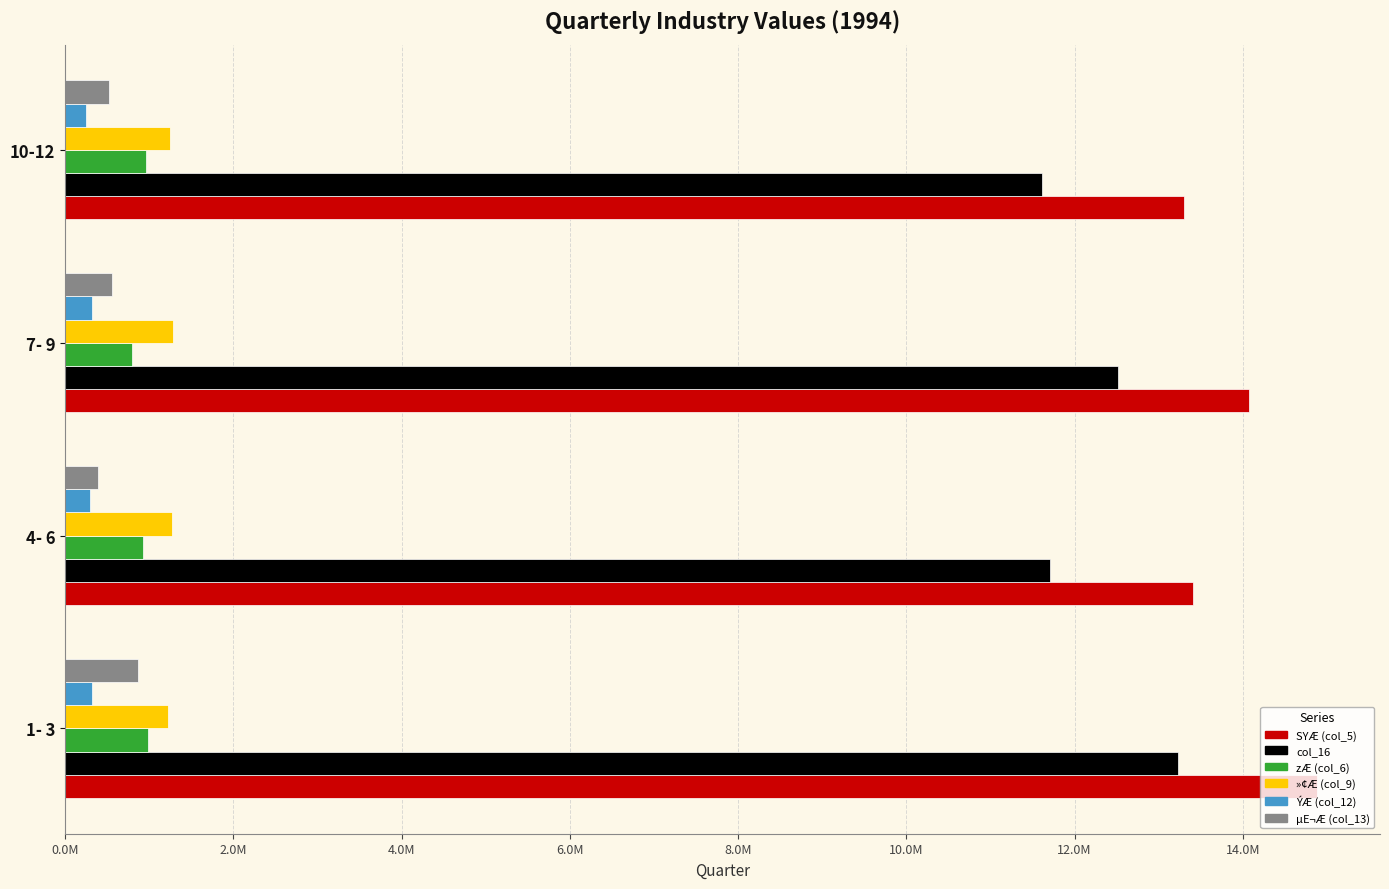

At how many categories does at least one series exceed 11124630?

4